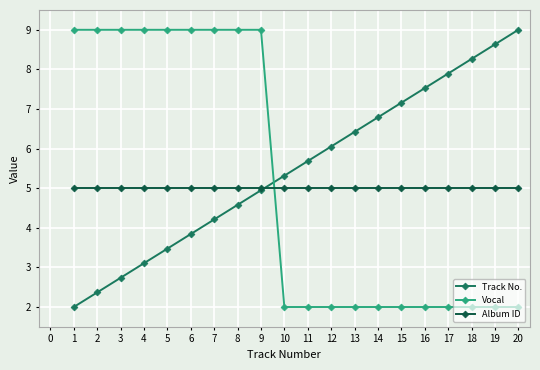

Reading left to right, list all the values displayed in this chart.

Track No.: 2.0	2.4	2.7	3.1	3.5	3.8	4.2	4.6	4.9	5.3	5.7	6.1	6.4	6.8	7.2	7.5	7.9	8.3	8.6	9.0
Vocal: 9.0	9.0	9.0	9.0	9.0	9.0	9.0	9.0	9.0	2.0	2.0	2.0	2.0	2.0	2.0	2.0	2.0	2.0	2.0	2.0
Album ID: 5.0	5.0	5.0	5.0	5.0	5.0	5.0	5.0	5.0	5.0	5.0	5.0	5.0	5.0	5.0	5.0	5.0	5.0	5.0	5.0